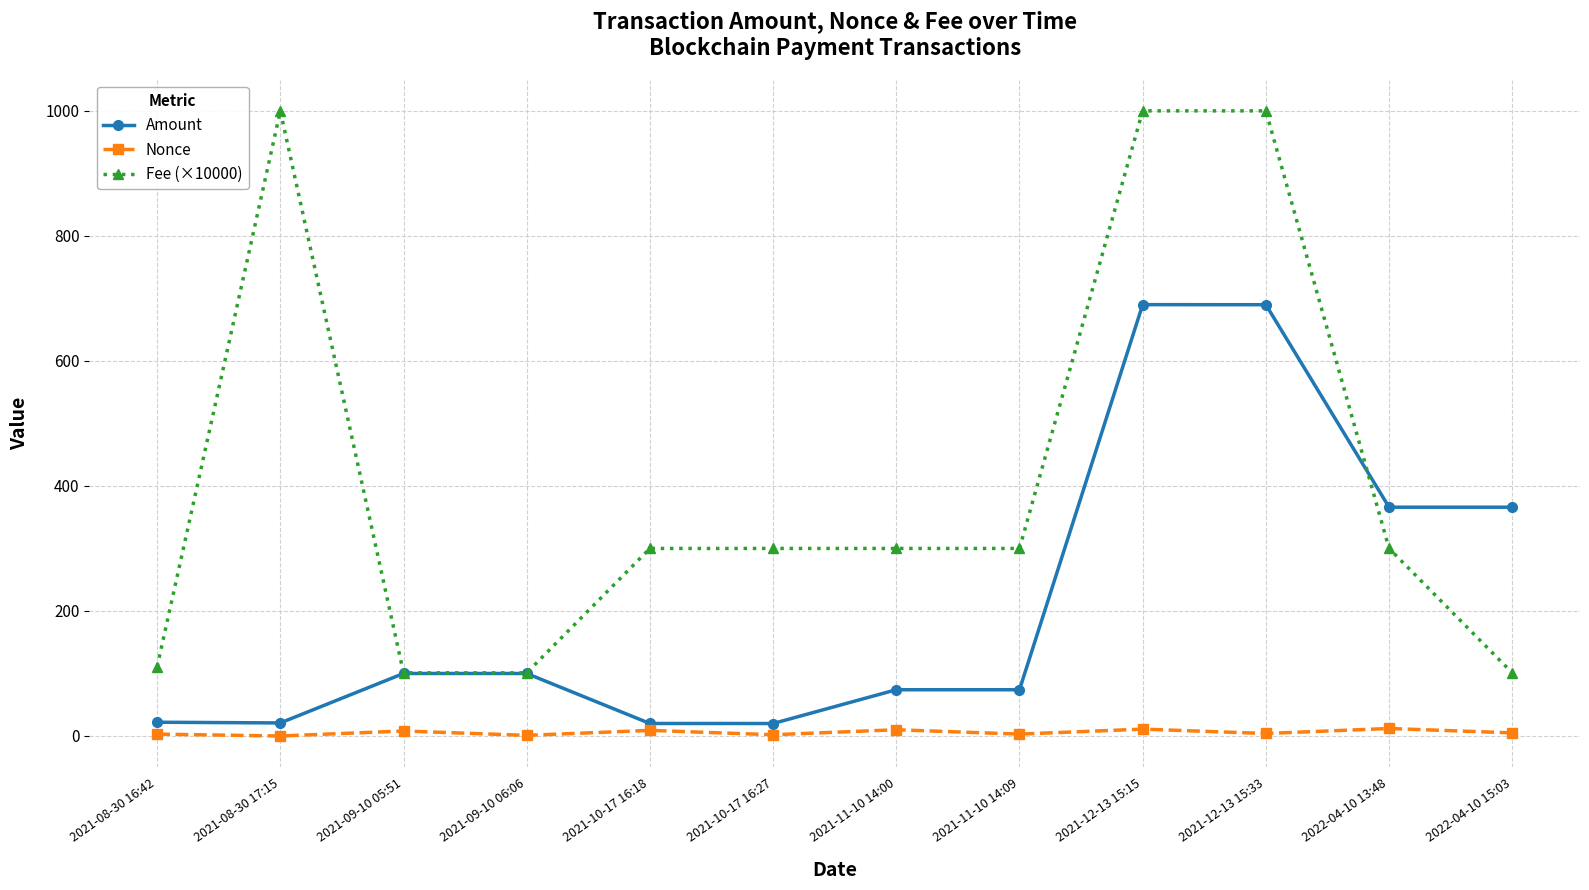

What is the difference between the second highest and second lowest values in the Fee (×10000) series?

899.0